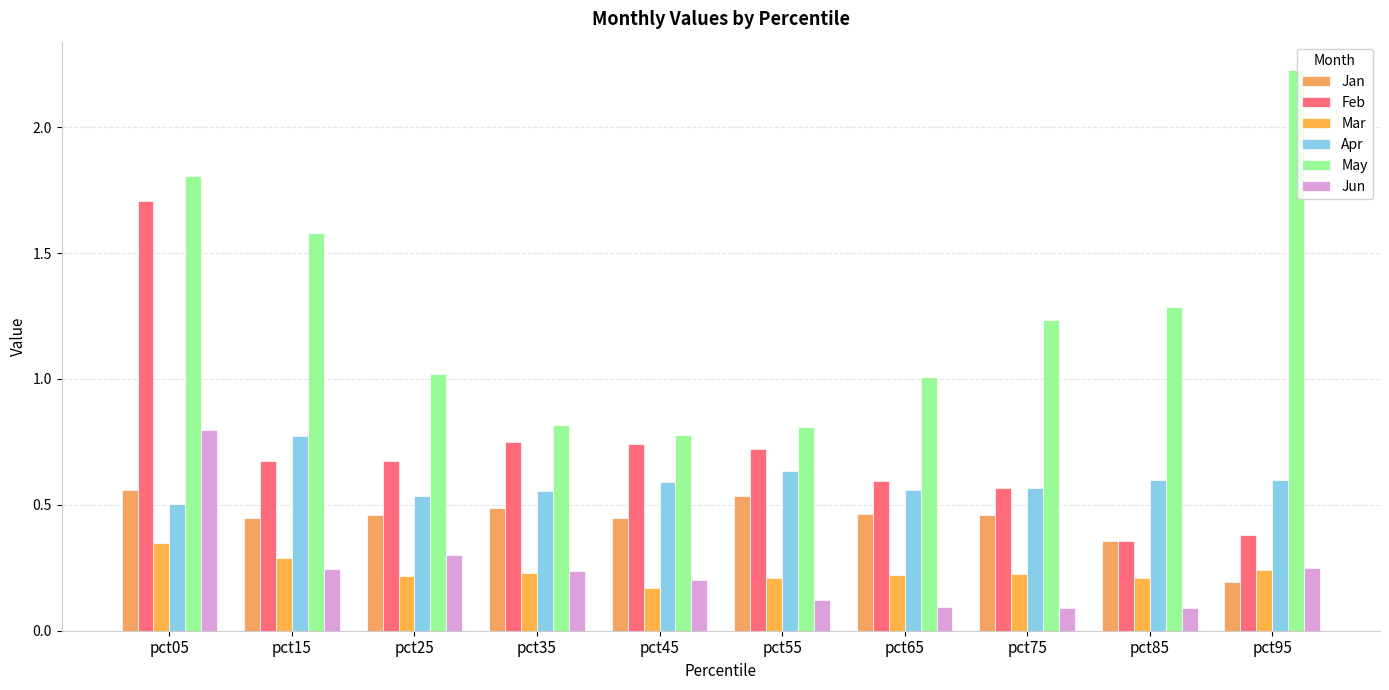

At how many categories does at least one series exceed 0?

10